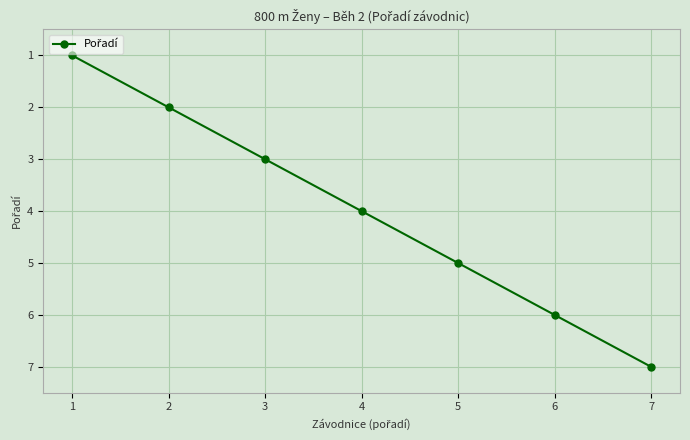

What is the value of the 3rd point from the left?

3